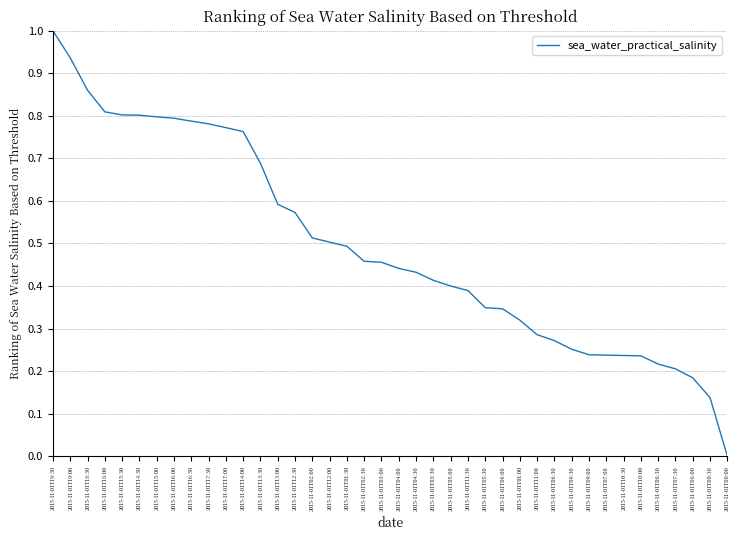

Is it true that the value at 2015-11-01T00:30 is 0.2?

False